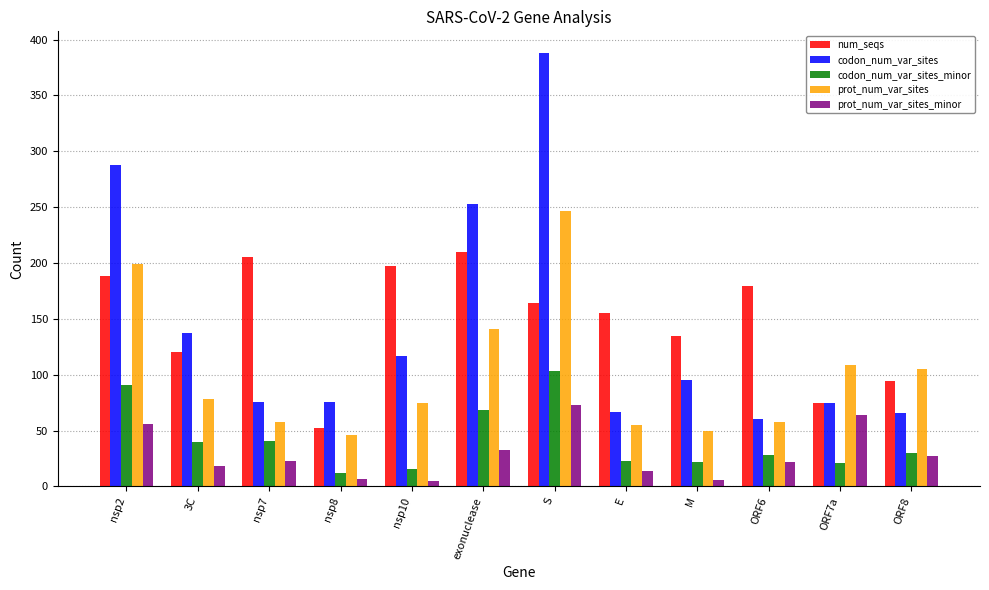

What is the label of the 10th bar from the right?

nsp7